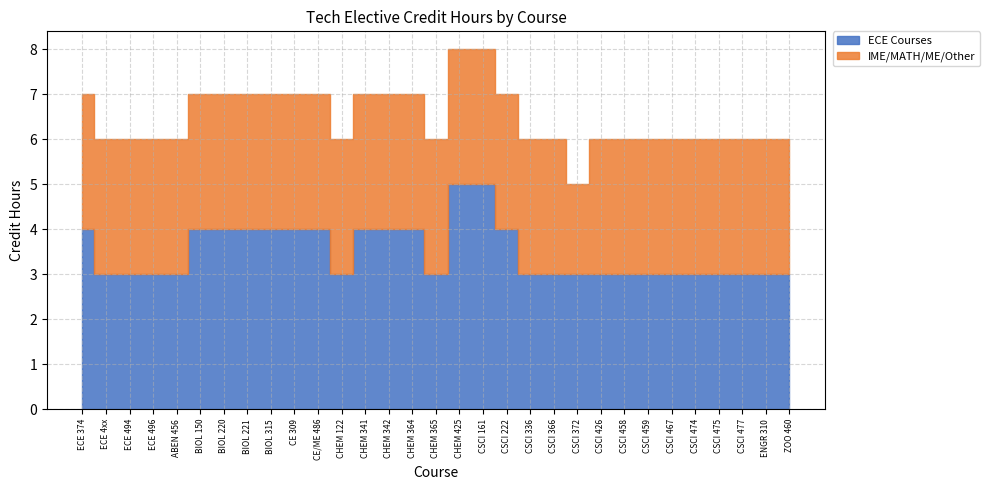

At which category does ECE Courses reach its first local valley?

CHEM 122